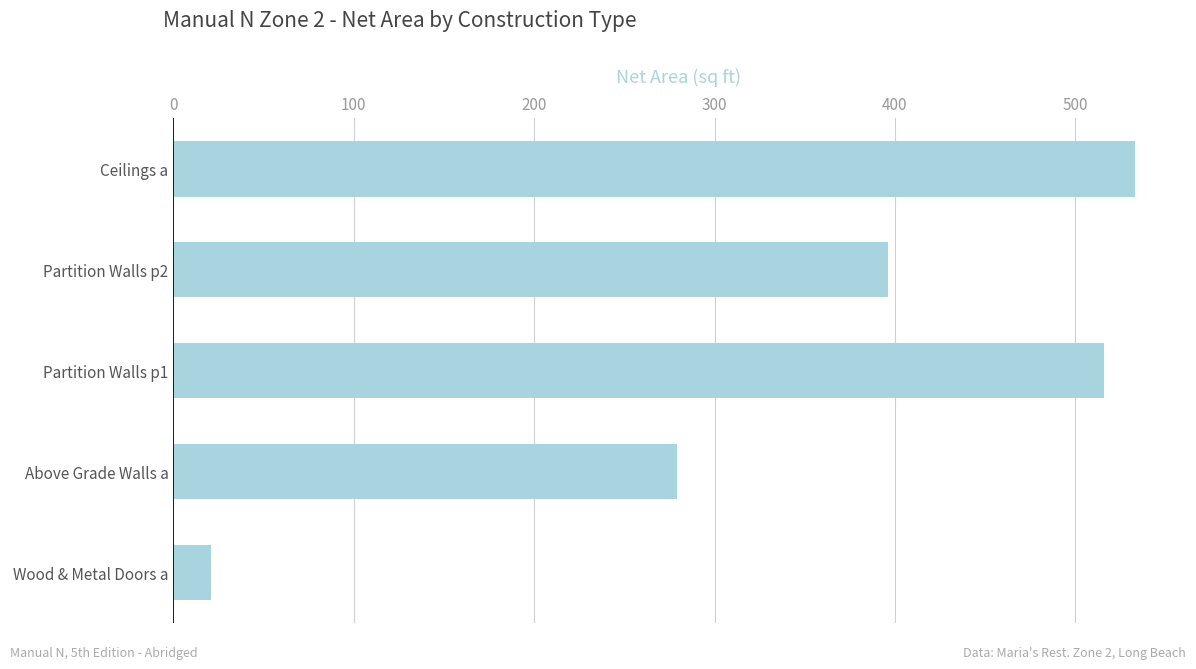

Reading top to bottom, transcribe all the data shown in this chart.

533	396	516	279	21